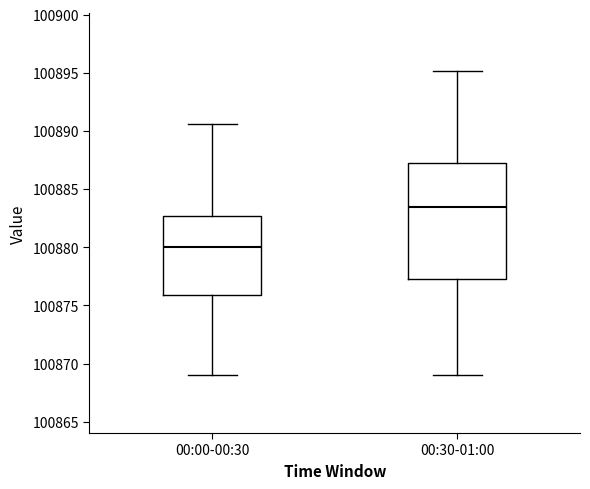

Reading left to right, transcribe this box plot: for each box, give where its median line is, the range the box spans, and where its two whiskers end, as read against the y-axis. The values are not printed on the chart, so give them approximately, as read against the axis.

00:00-00:30: median 100880.0, box 100876.0 to 100882.5, whiskers 100869.0 to 100890.5
00:30-01:00: median 100883.5, box 100877.5 to 100887.0, whiskers 100869.0 to 100895.0